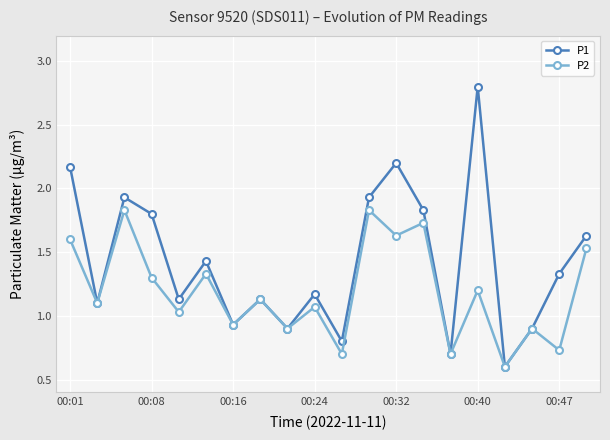

What are all the series names shown in the legend?

P1, P2